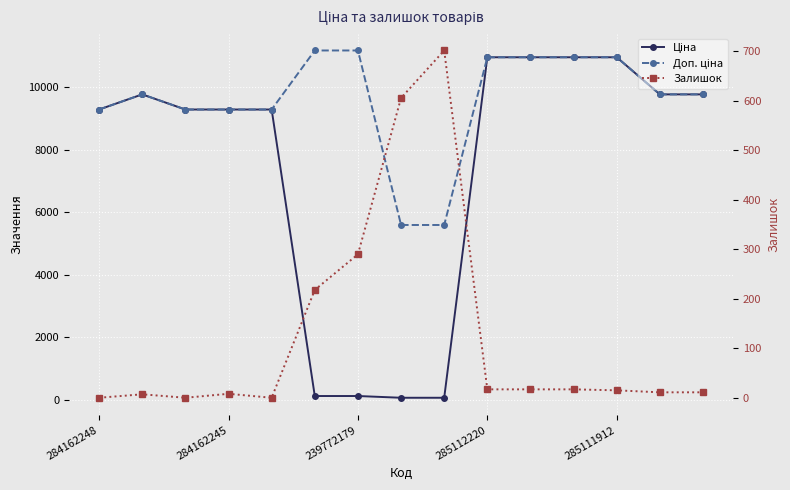

The value of Доп. ціна at 285111912 is 10964.4. True or false?

True